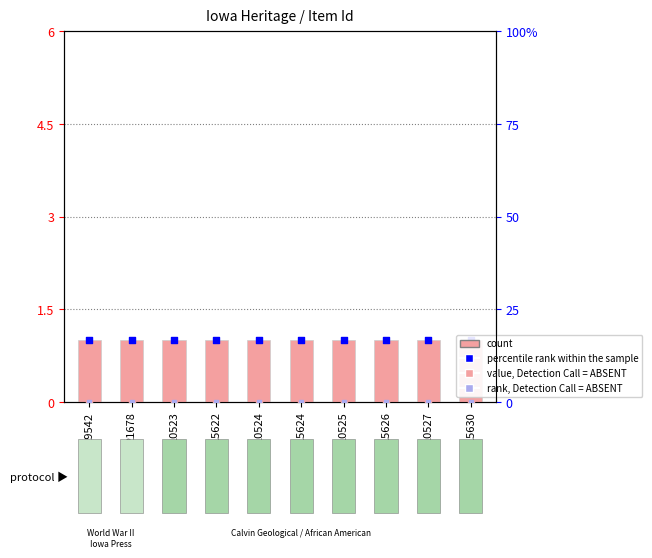

Which series reaches the maximum Y coordinate?

count